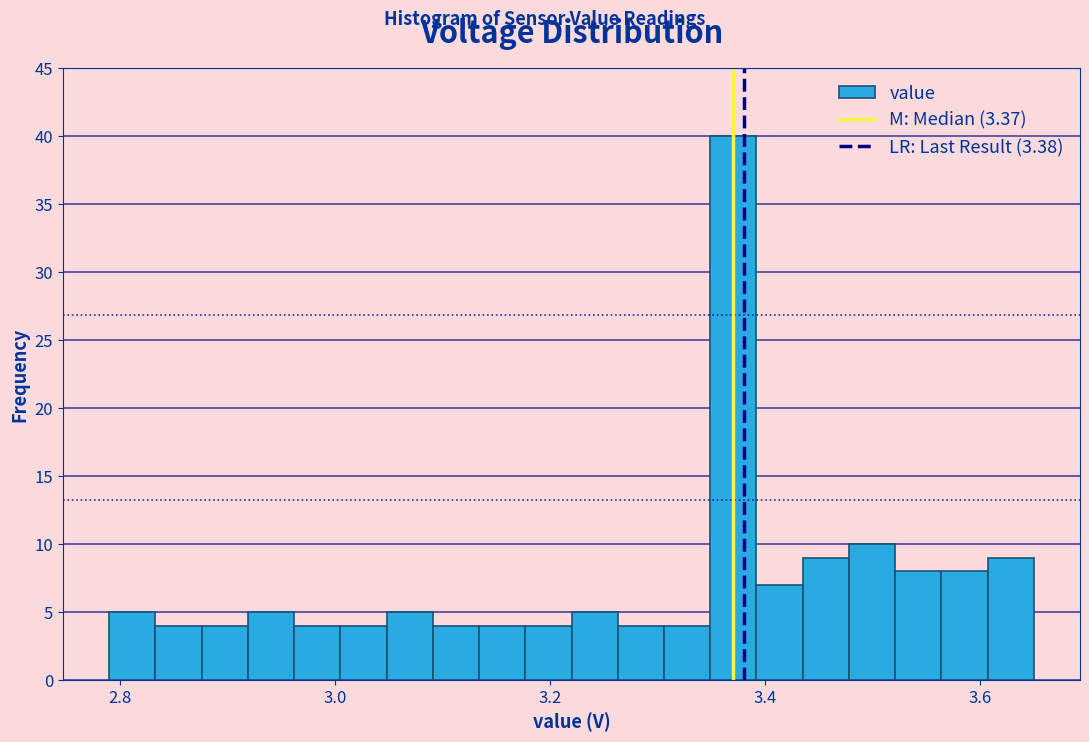

Around what value on the x-axis is the tallest bar? Give the approximate position of its centre, as read against the axis.

3.38